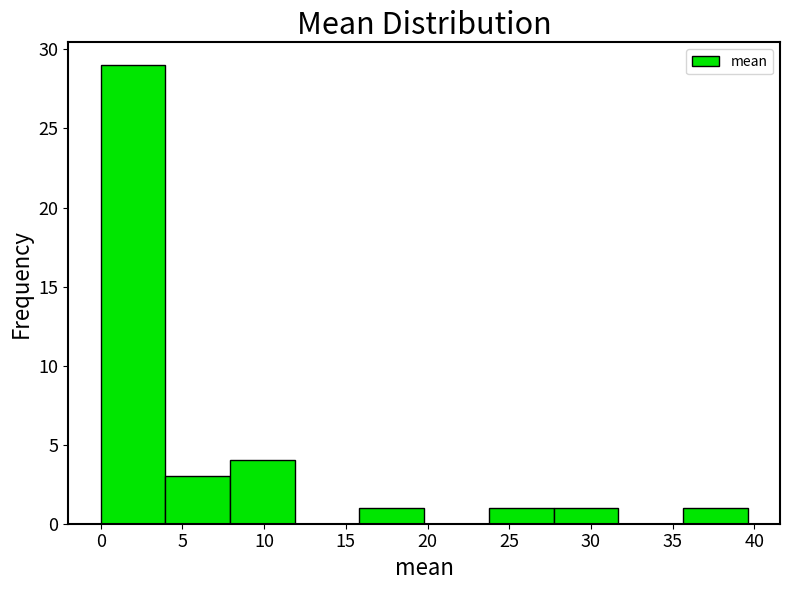

What is the height of the bar covering 8.0 to 12.0 on the x-axis? Neither the bar edges nor the heights are printed on the chart, so give them approximately, as read against the axes.

4